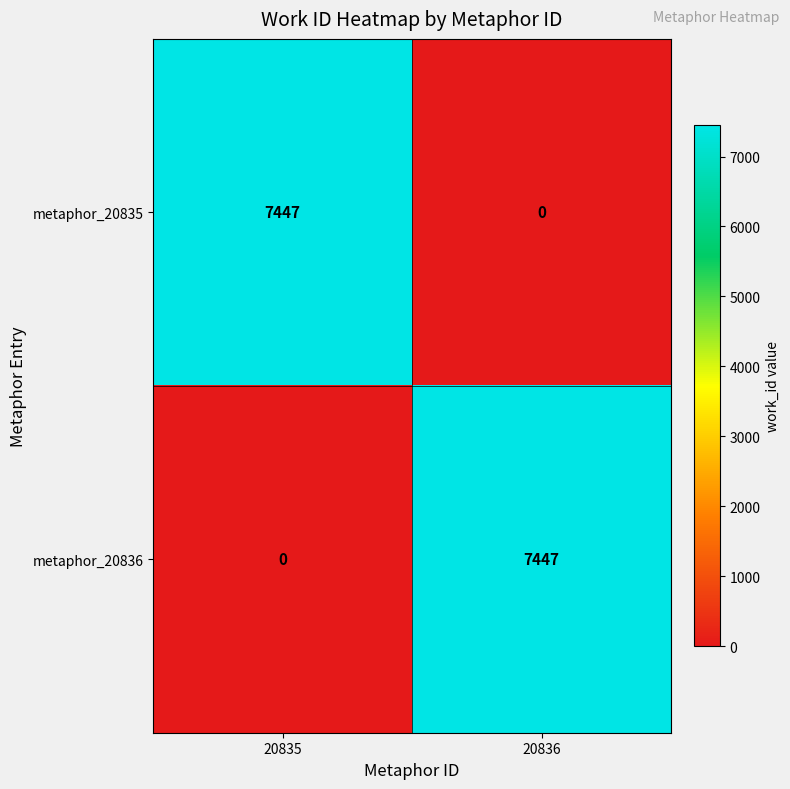

What is the total value across all series at 20835?

7447